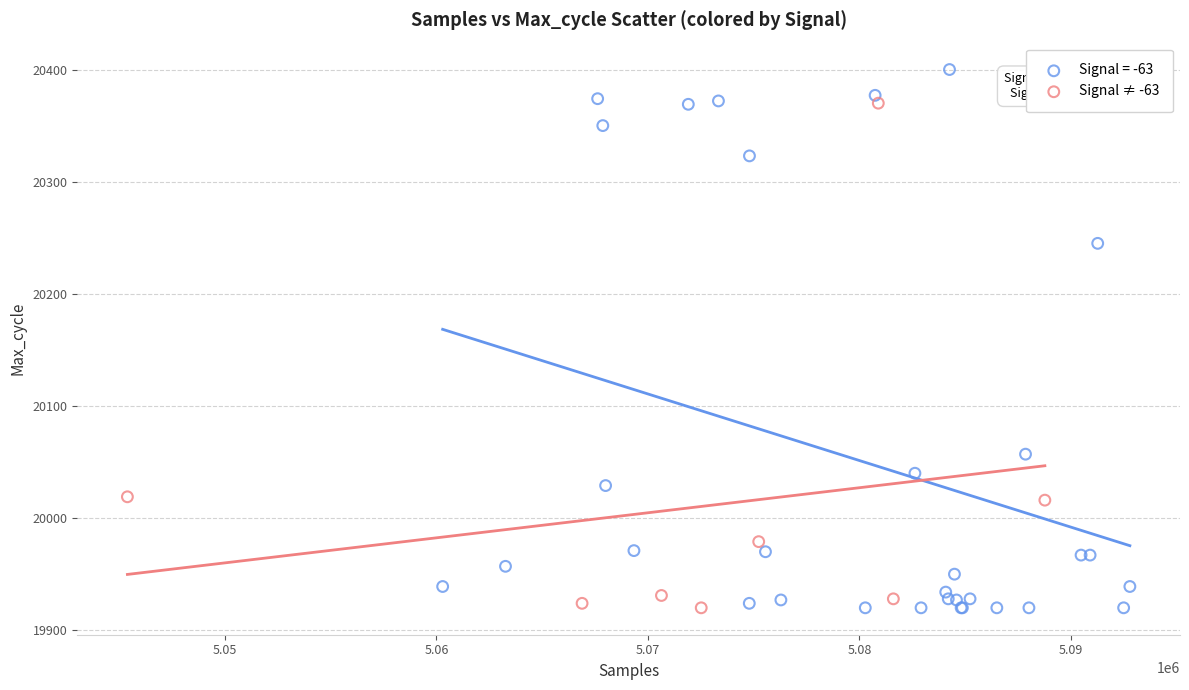

Which series has the widest spread of Y values?

Signal = -63